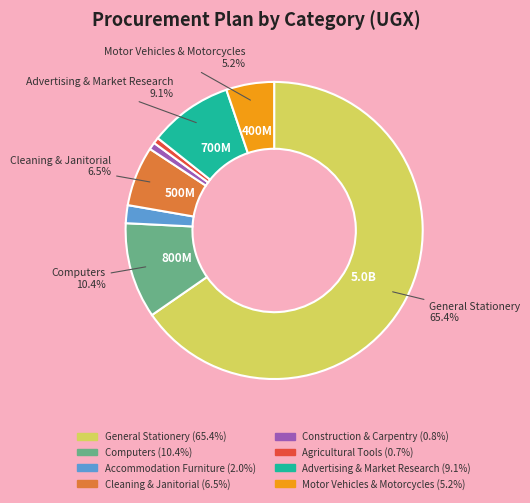

How many slices are in this pie chart?

8